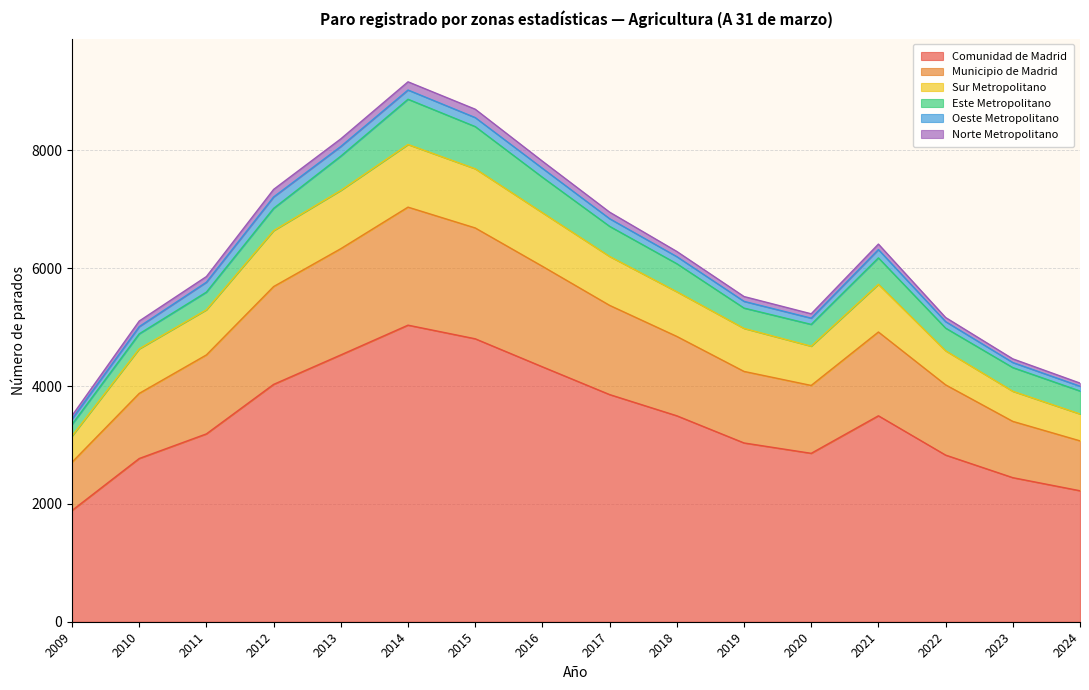

What is the total value across all series at 2010?

5103